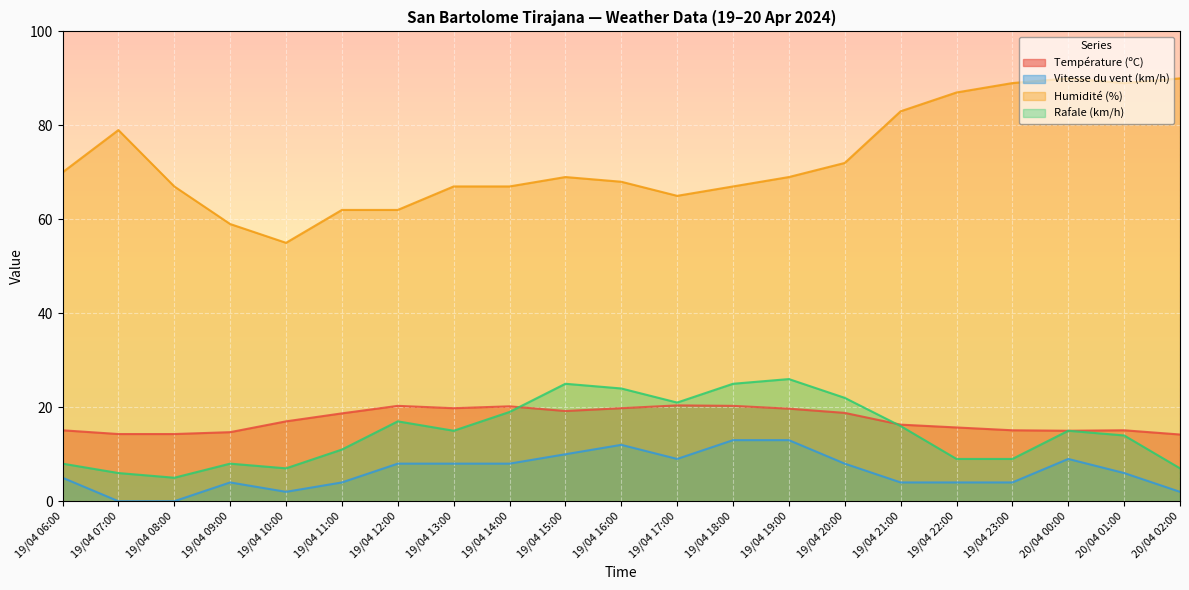

Is it true that Vitesse du vent (km/h) equals 9.1 at 19/04 18:00?

False